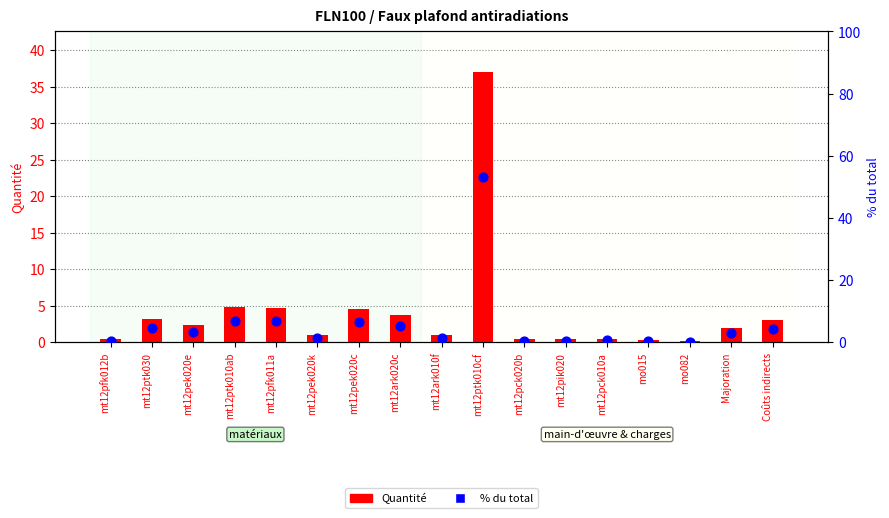

What is the total value across all series at mt12pfk012b?

1.0